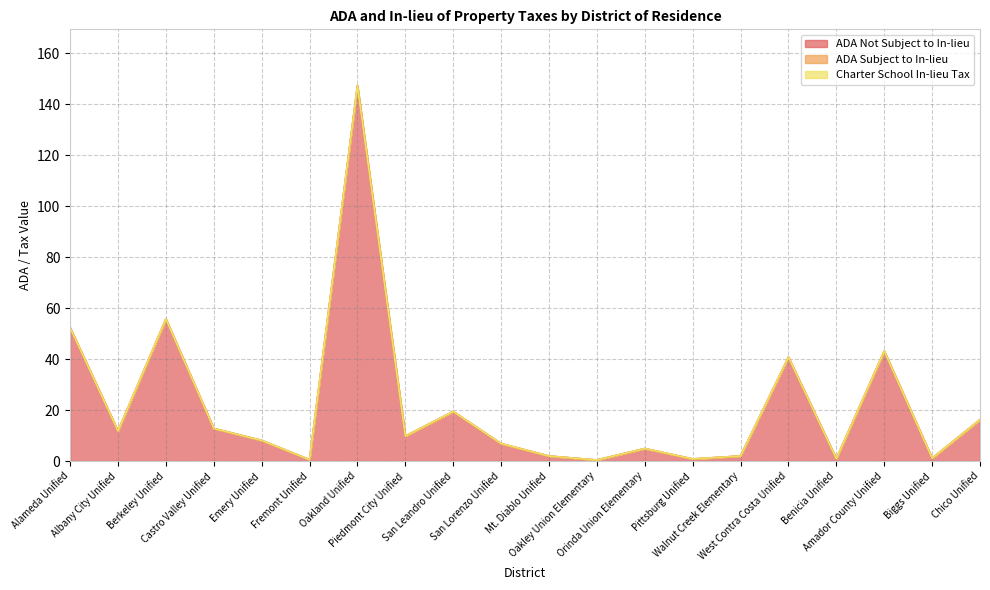

True or false: Charter School In-lieu Tax and ADA Not Subject to In-lieu cross at least once.

False